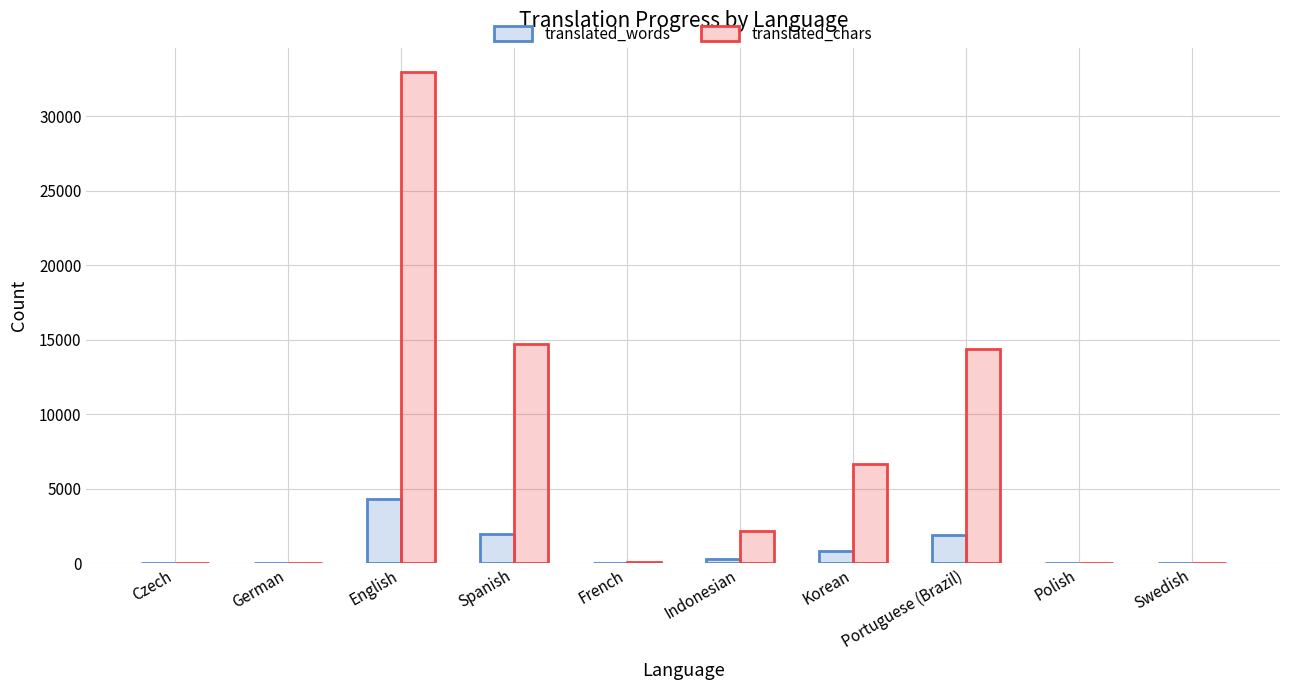

Is it true that translated_chars equals 32952 at English?

True